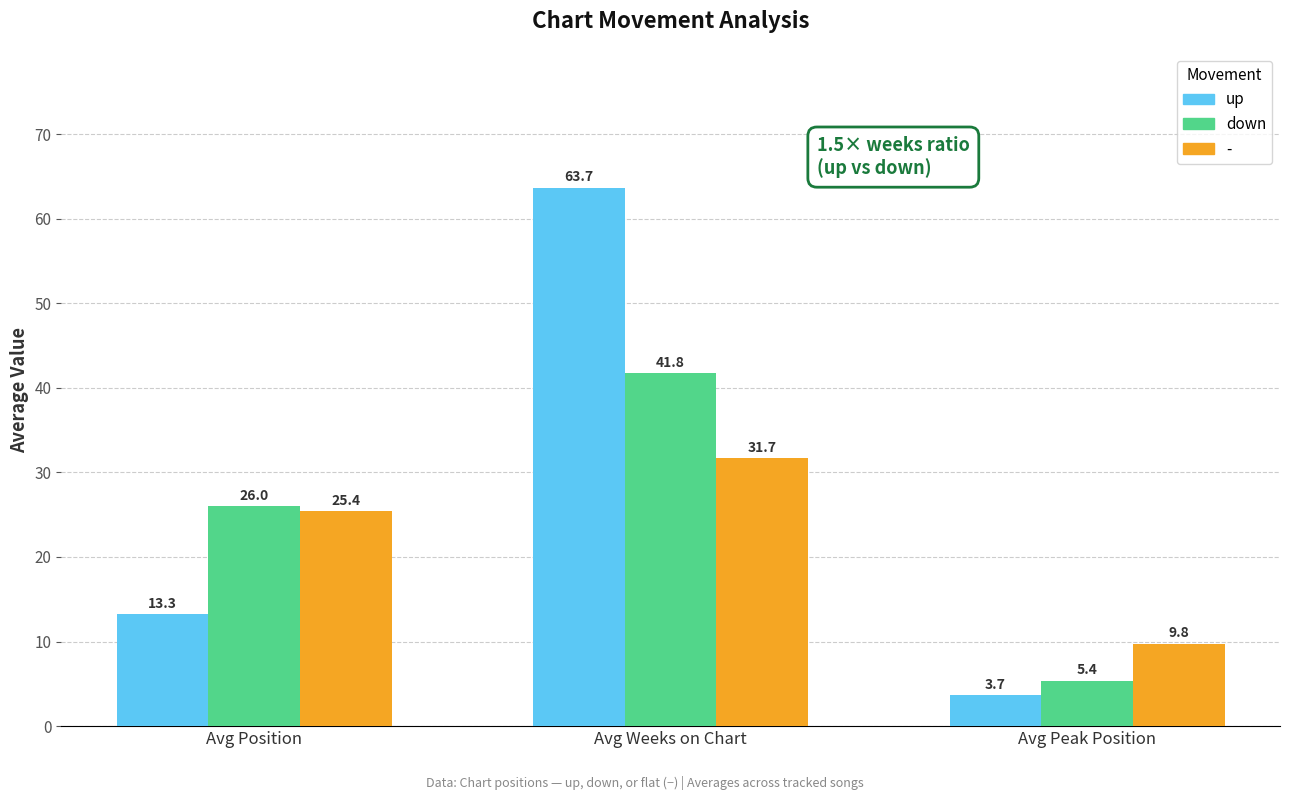

Which series has the largest total across all categories?

up